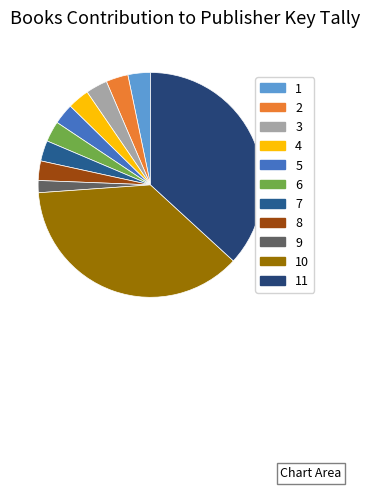

Combined, do 1 and 5 account for over 50%?

No